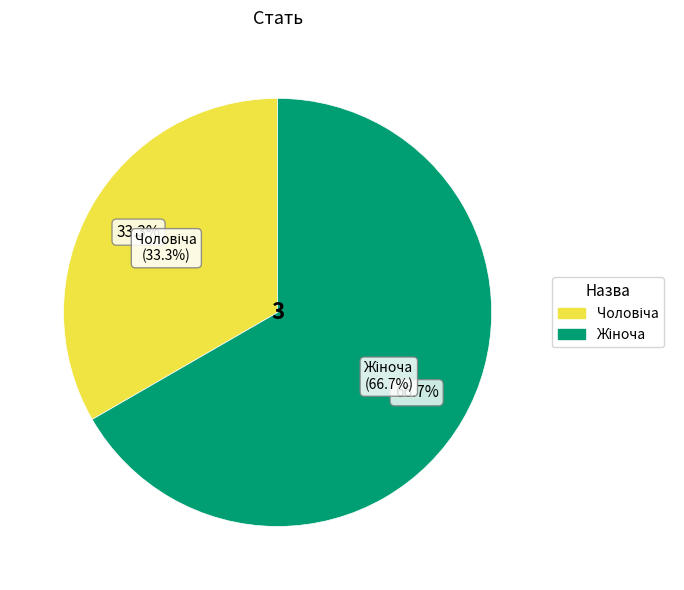

To the nearest percent, what is the average slice percentage?

50%